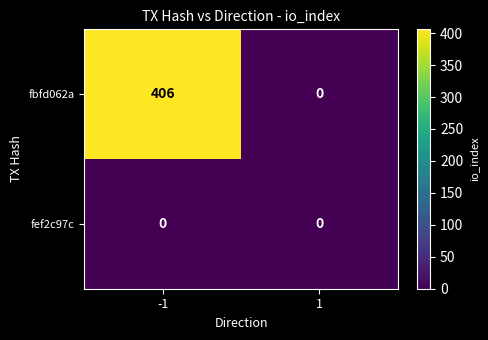

List the series in order of their peak value, lowest first.

fef2c97c, fbfd062a